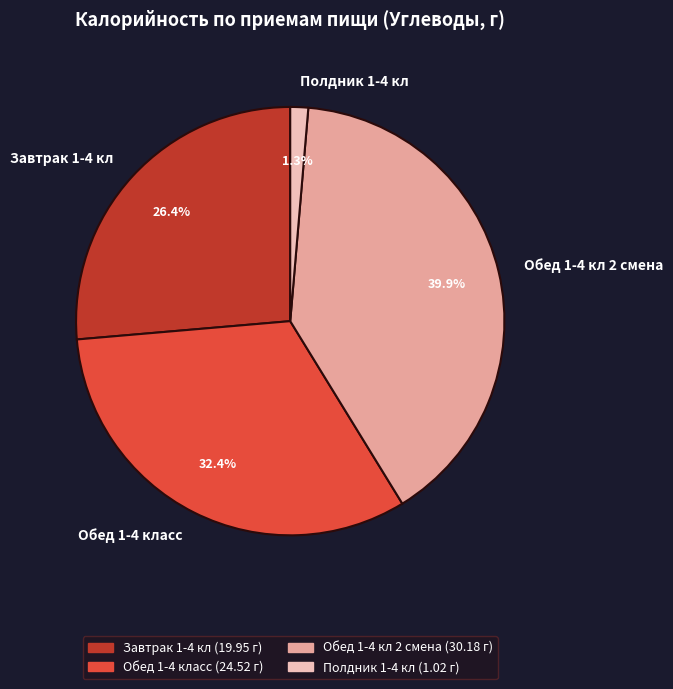

What percentage is the Полдник 1-4 кл slice, to the nearest percent?

1%